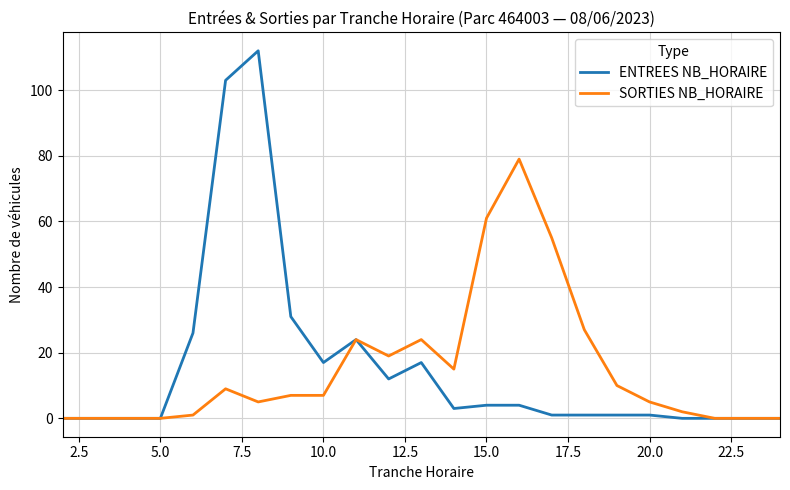

Which series has the largest range (max minus min)?

ENTREES NB_HORAIRE